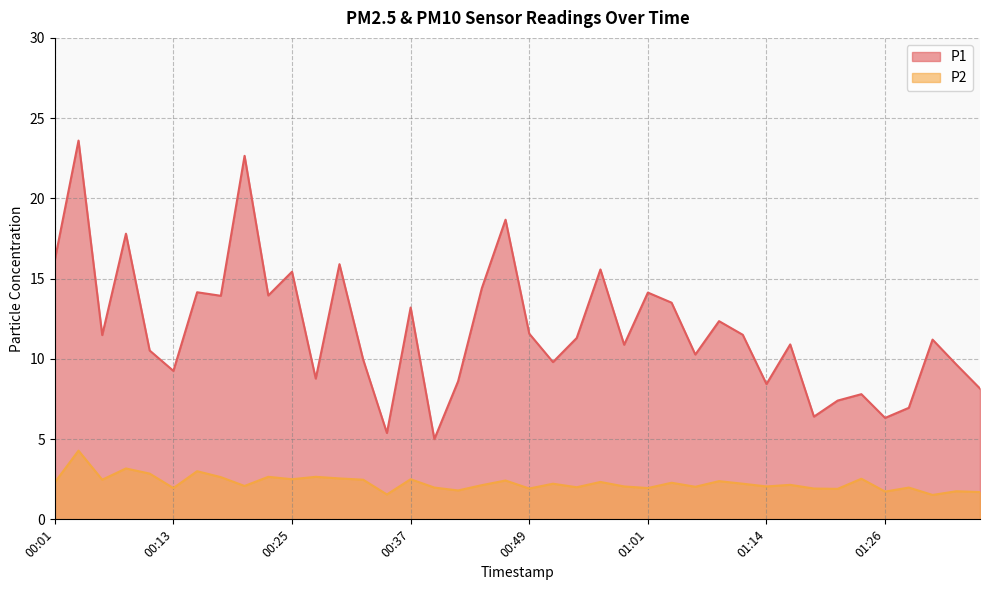

True or false: P2 has a value of 0.9 at 00:35.

False